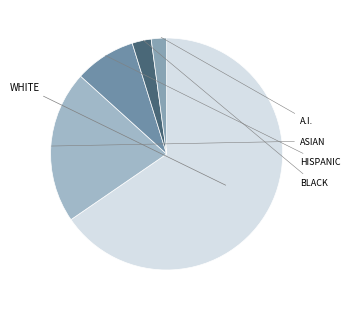

How many slices are in this pie chart?

5